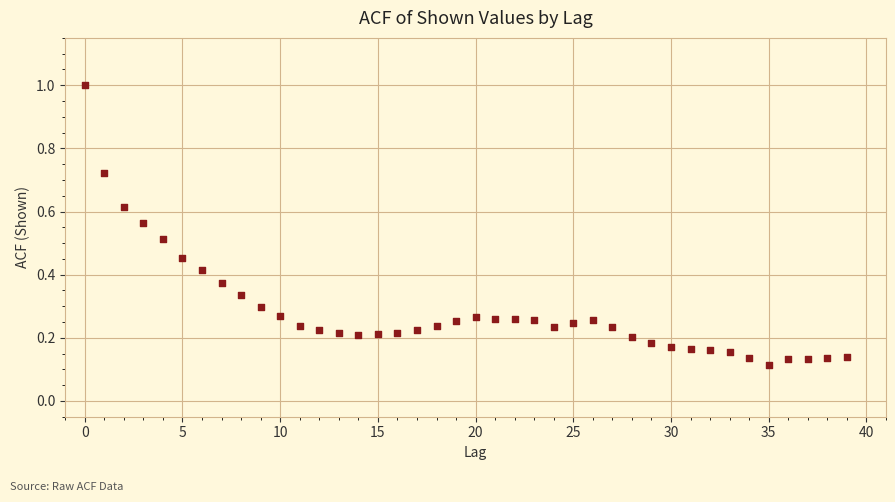

What is the range of Y values (max minus min)?

0.9